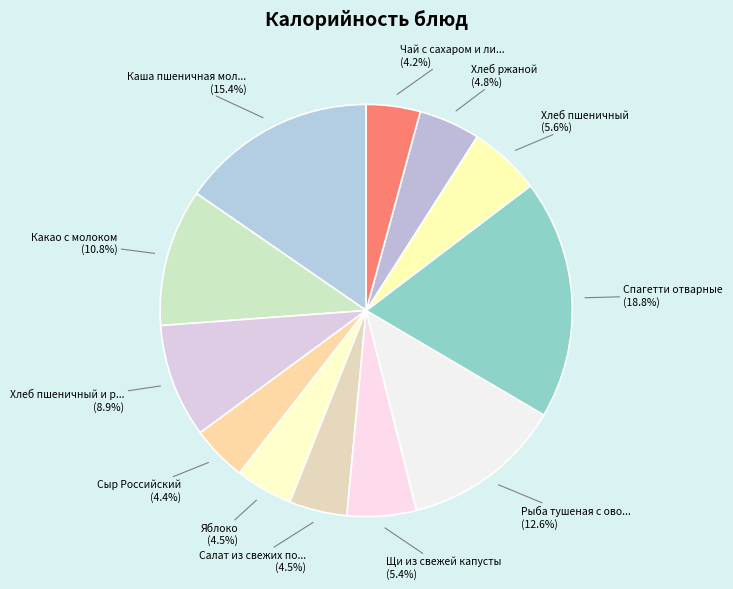

How many segments does this pie chart have?

12